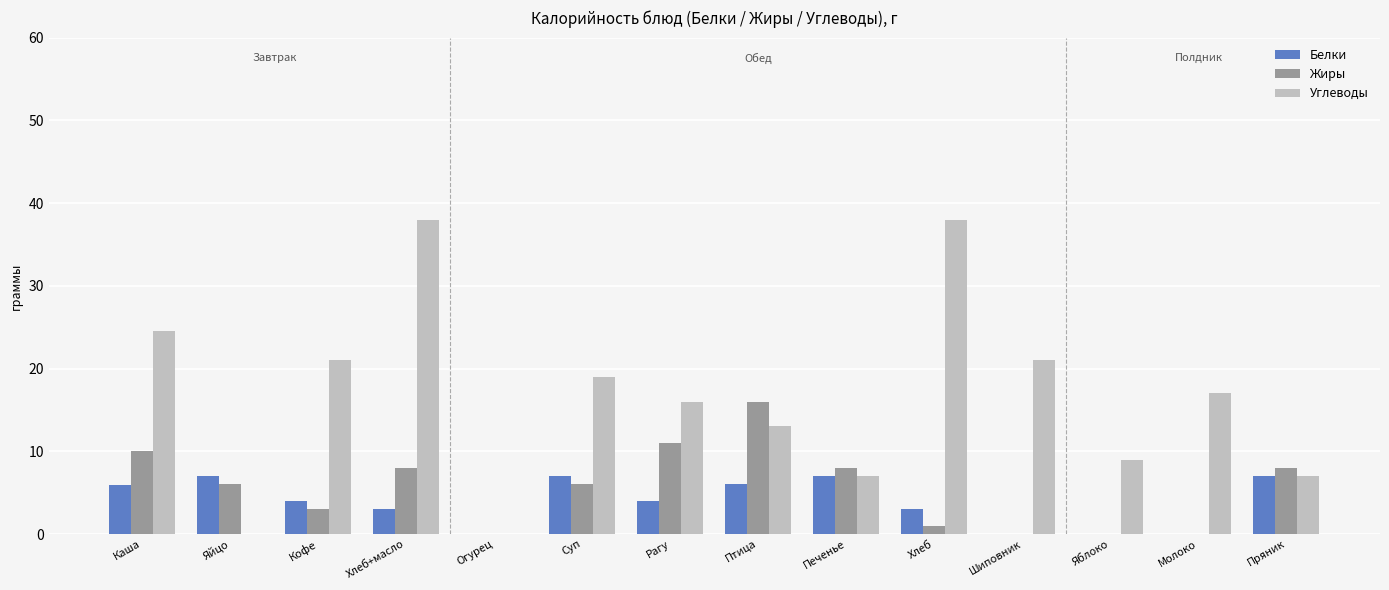

The Углеводы series shows 16.0 at Рагу. True or false?

True